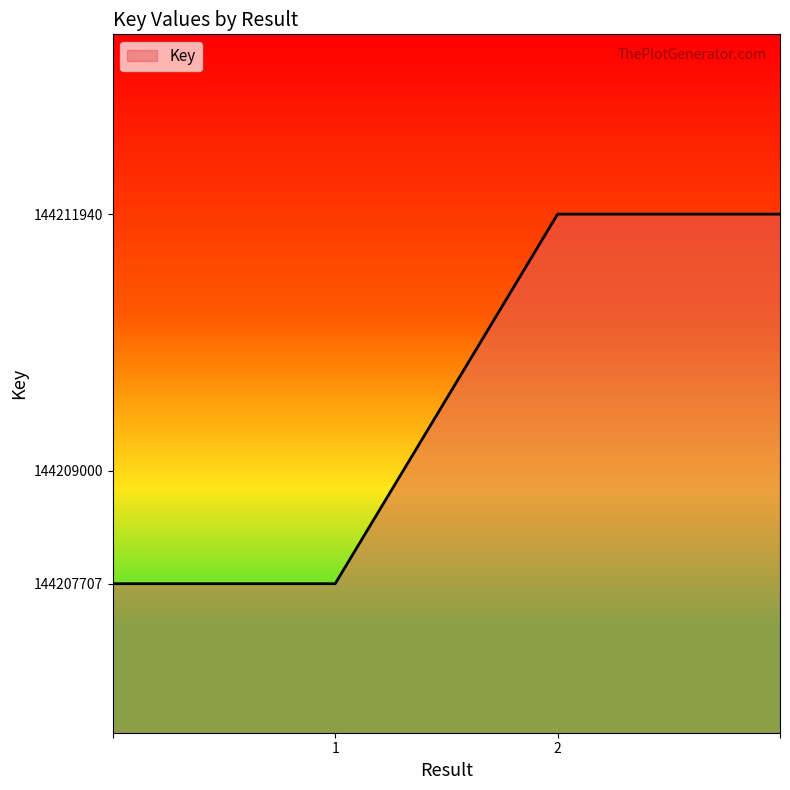

What is the sum of all values?

576839294